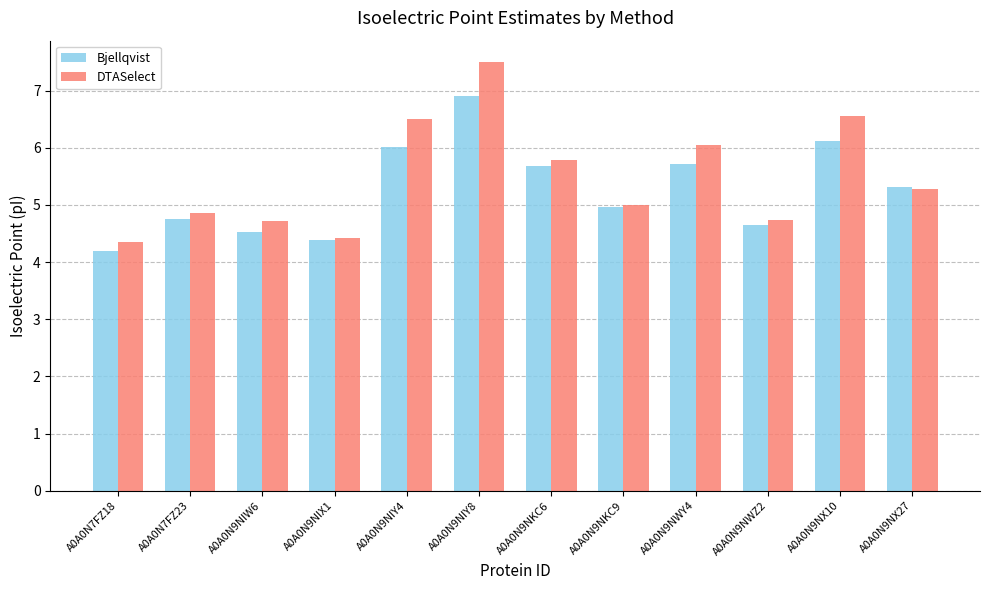

How many bars are there in each group?

2